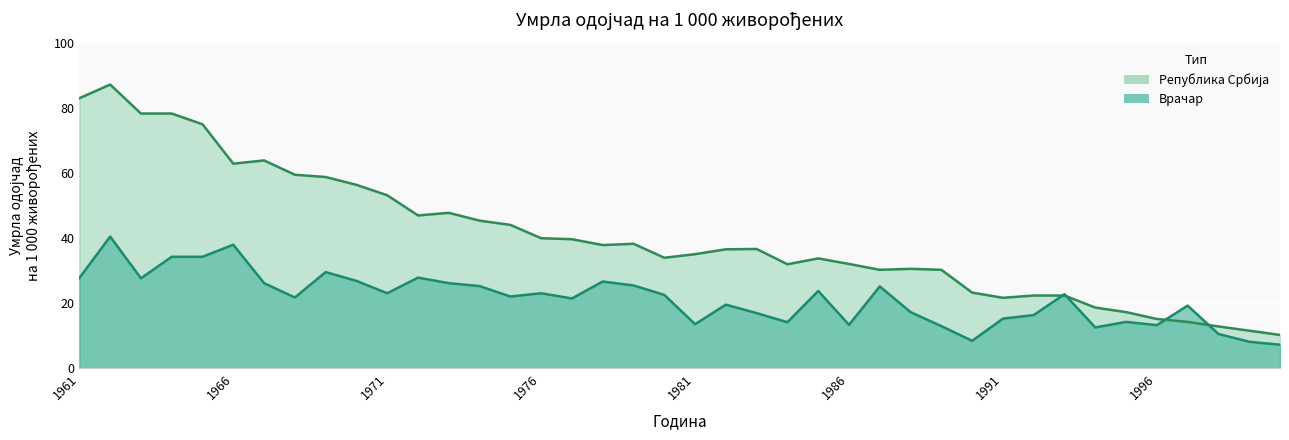

Which series has the widest spread of values?

Република Србија